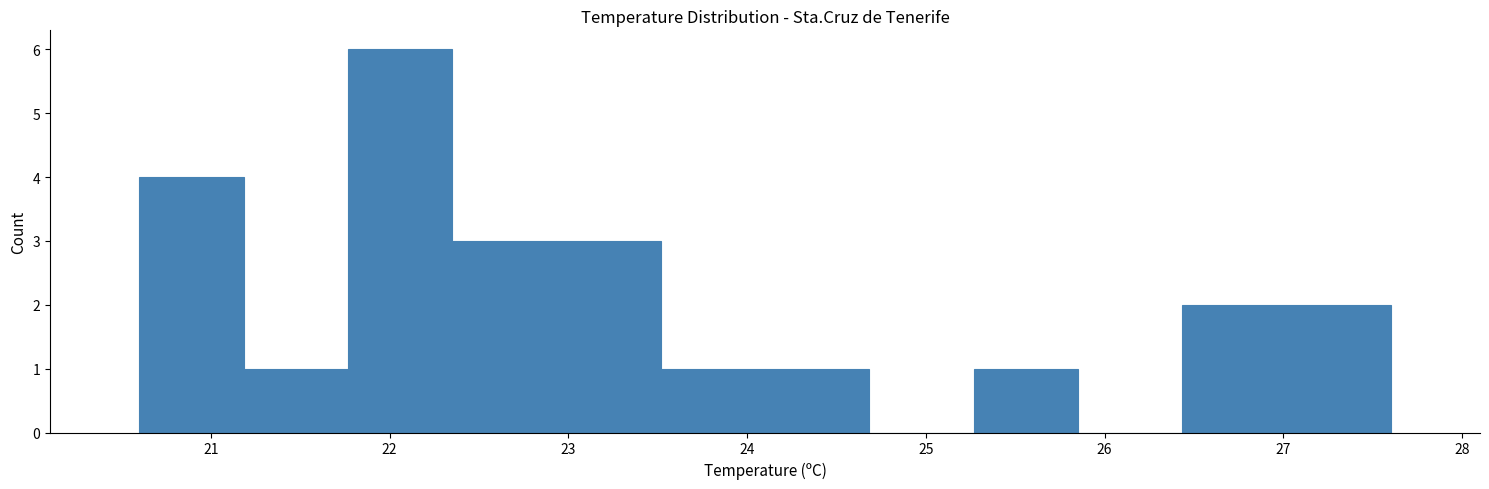

What is the height of the bar covering 21.8 to 22.4 on the x-axis? Neither the bar edges nor the heights are printed on the chart, so give them approximately, as read against the axes.

6